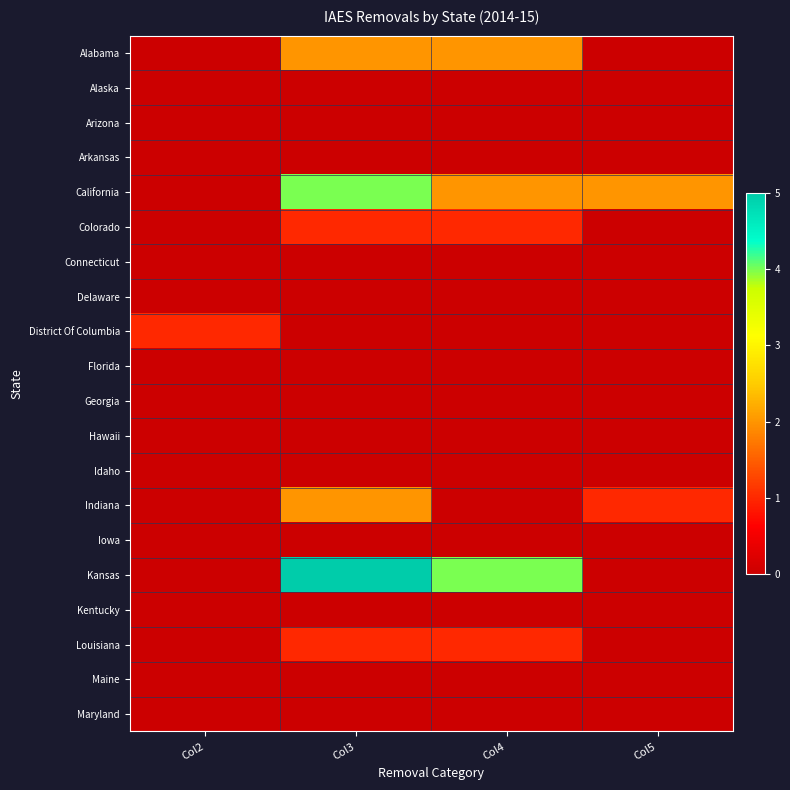

Between Col3 and Col5, which is larger?

Col3